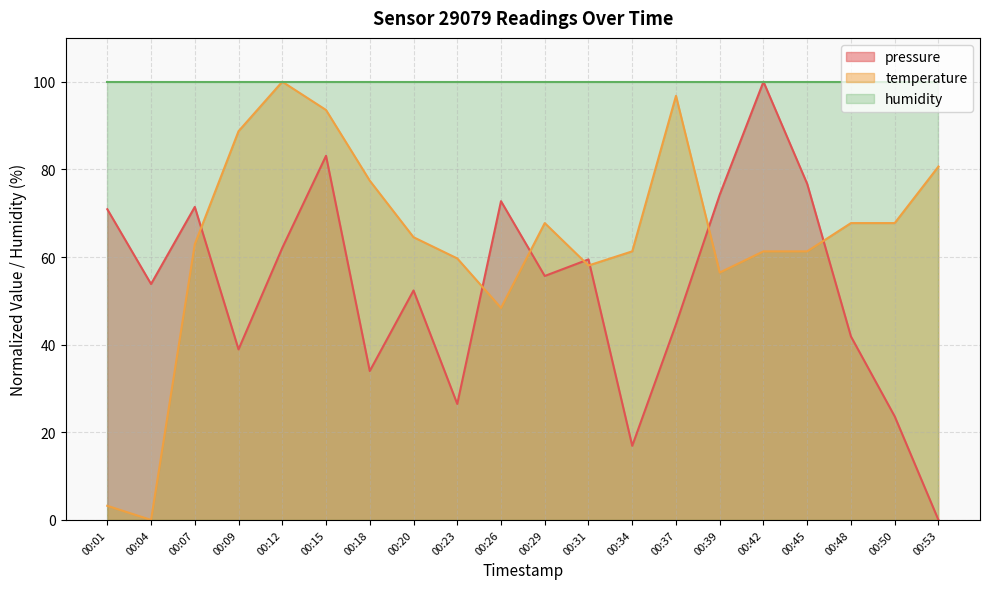

What is the spread (max minus min) of values at 00:15?

16.9